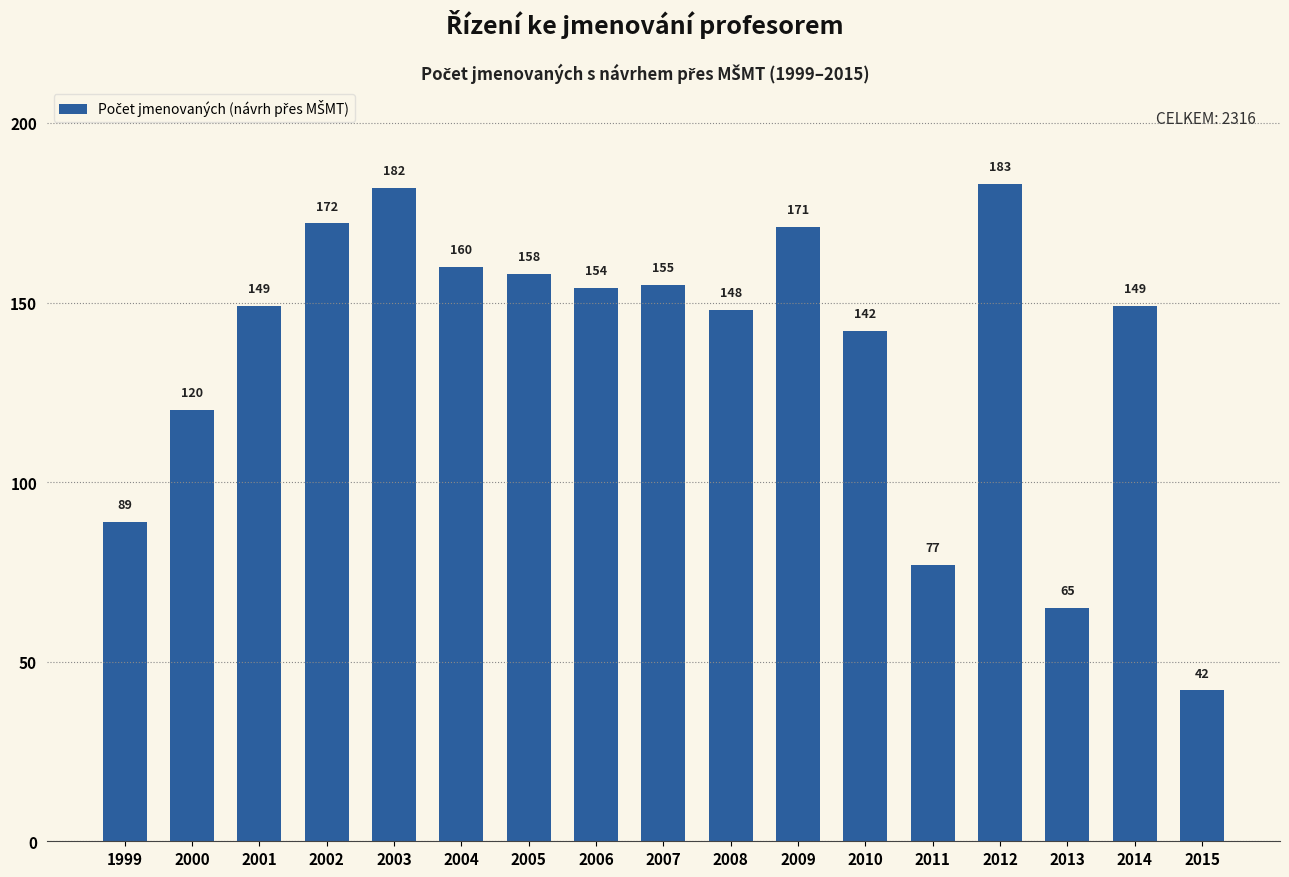

How many data points are less than 149?

7